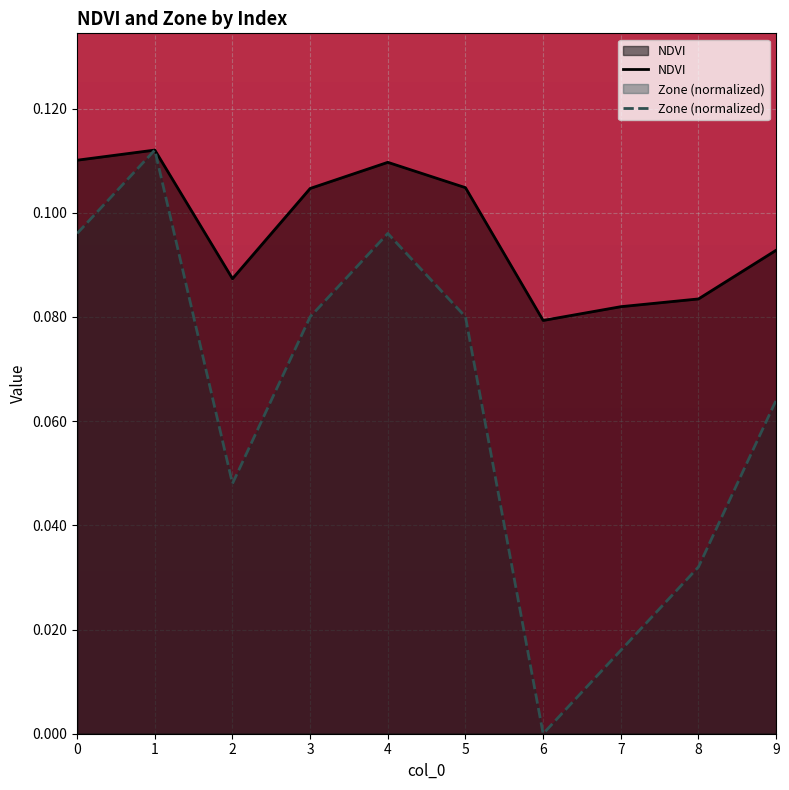

Reading left to right, list all the values displayed in this chart.

NDVI: 0.1	0.1	0.1	0.1	0.1	0.1	0.1	0.1	0.1	0.1
Zone: 0.1	0.1	0.0	0.1	0.1	0.1	0.0	0.0	0.0	0.1